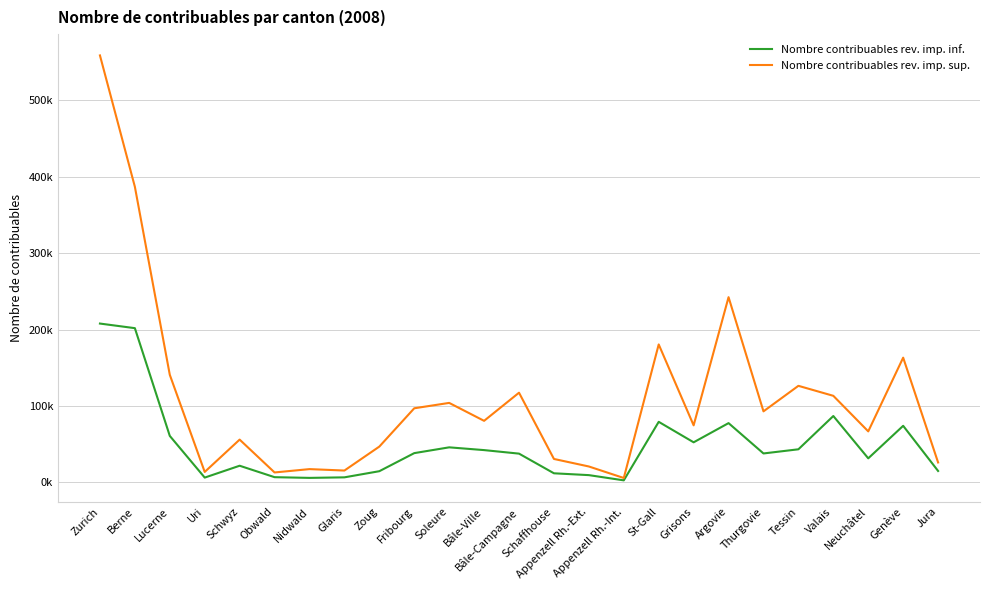

At which label is Nombre contribuables rev. imp. sup. closest to 282?

Argovie